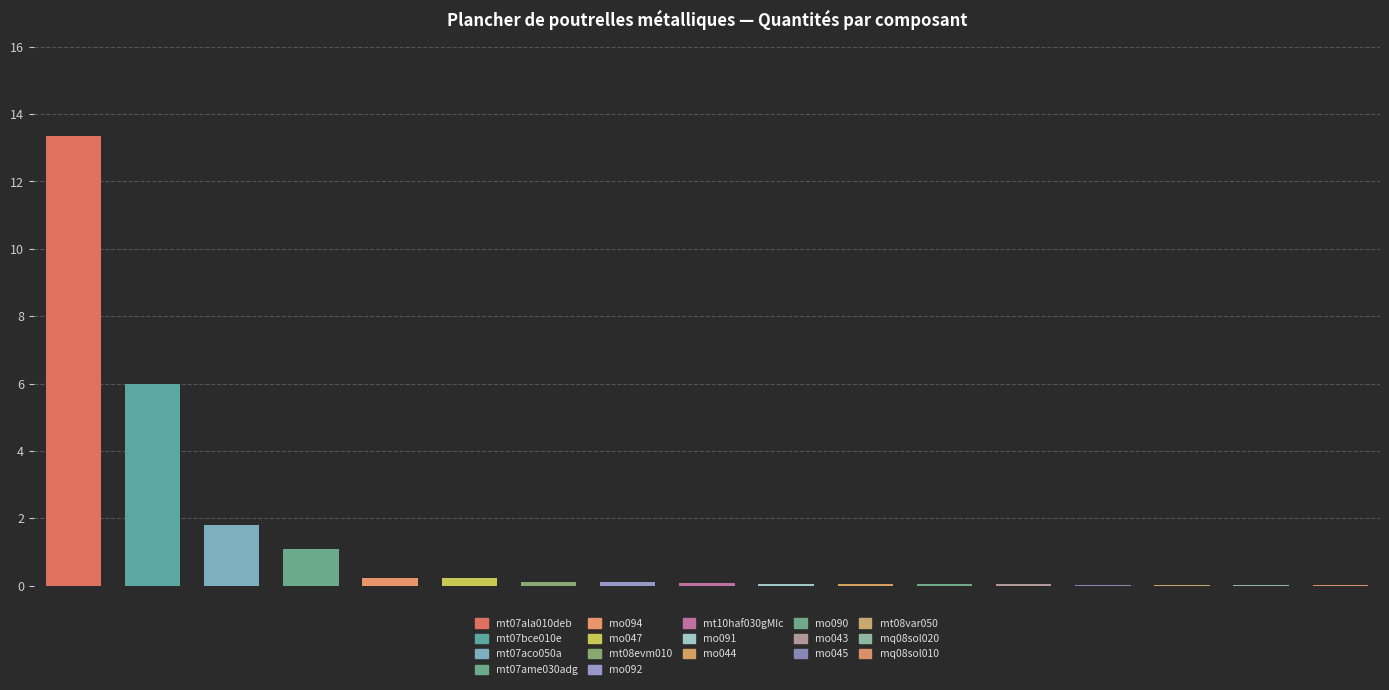

What is the greatest value displayed?

13.4